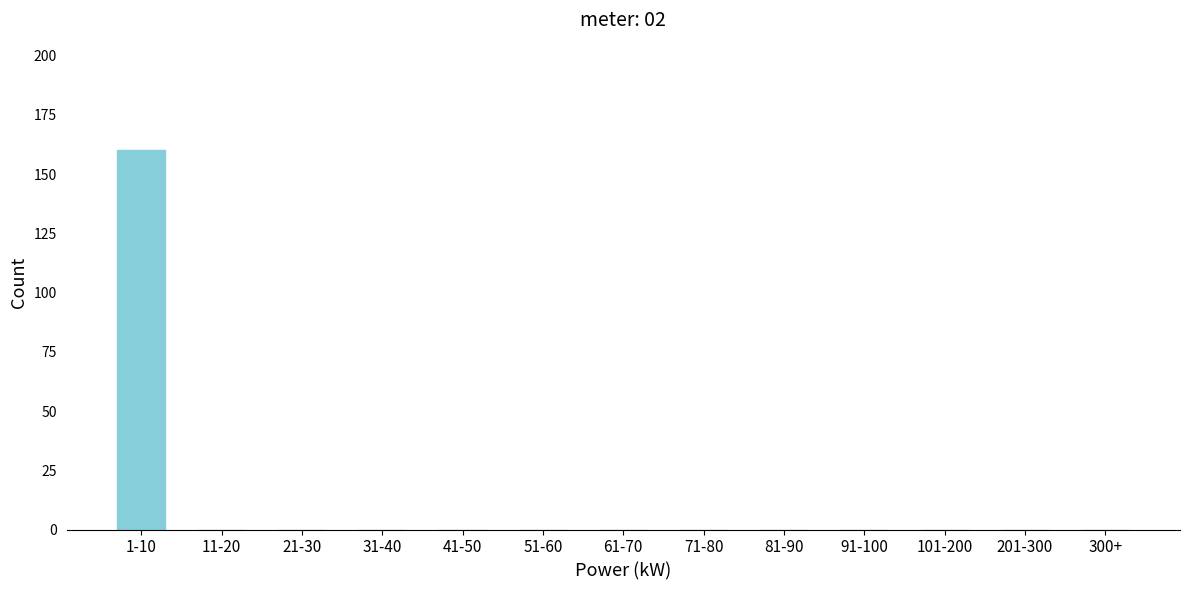

Reading left to right, list all the values displayed in this chart.

1-10=160	11-20=0	21-30=0	31-40=0	41-50=0	51-60=0	61-70=0	71-80=0	81-90=0	91-100=0	101-200=0	201-300=0	300+=0